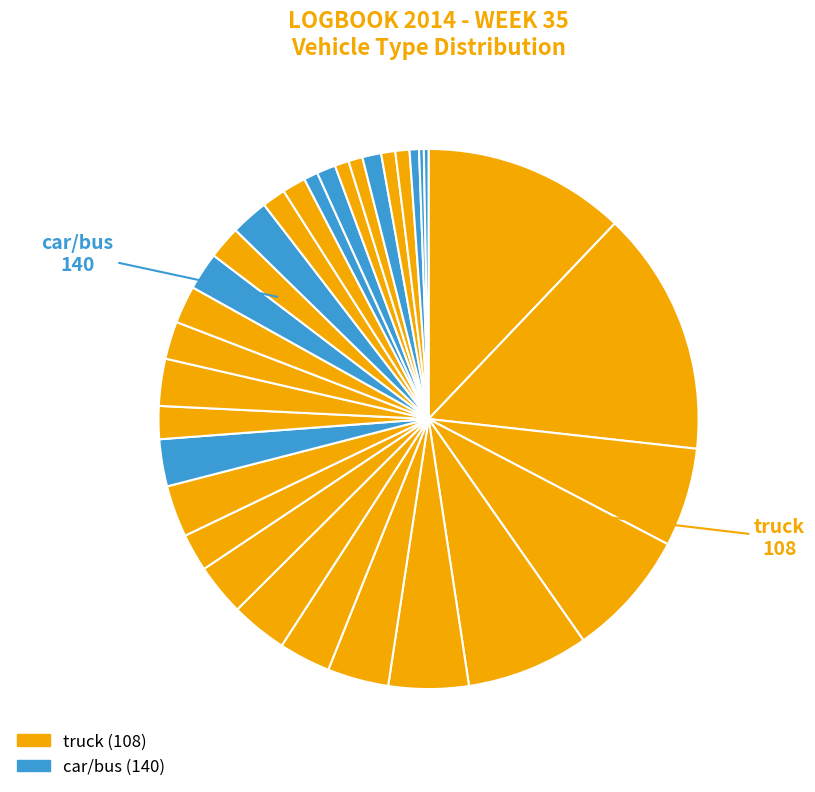

How many segments does this pie chart have?

32